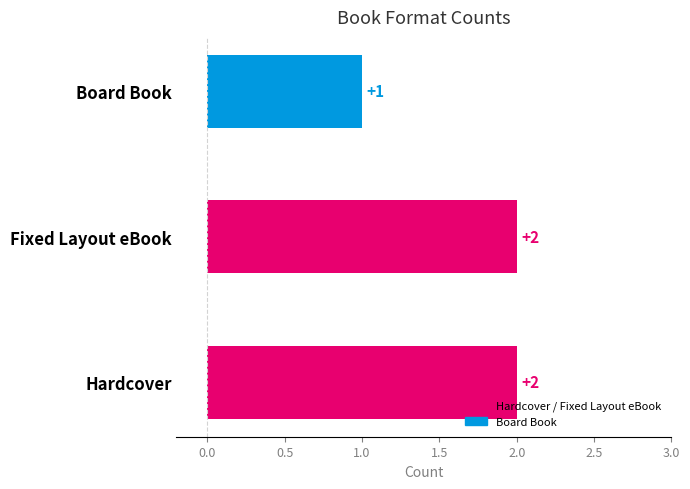

Is it true that the value at Board Book is 1?

True